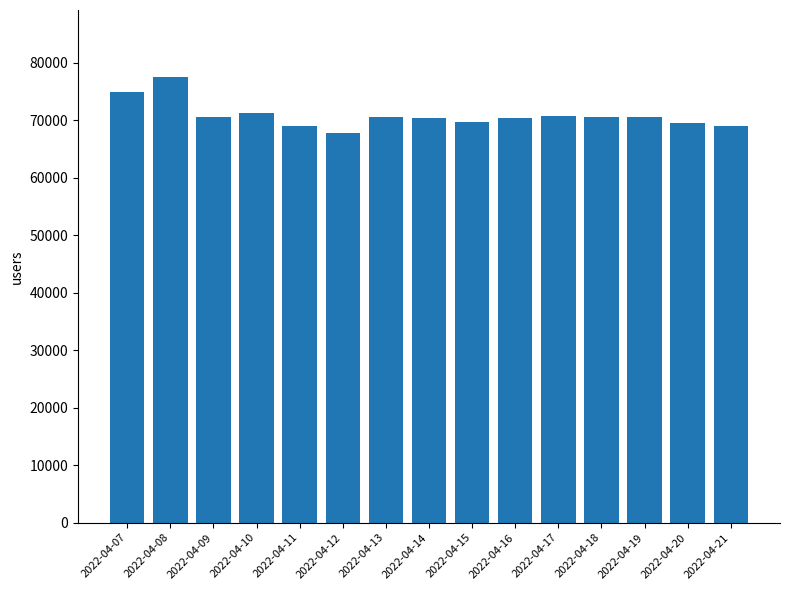

The value at 2022-04-20 is 69560. True or false?

True